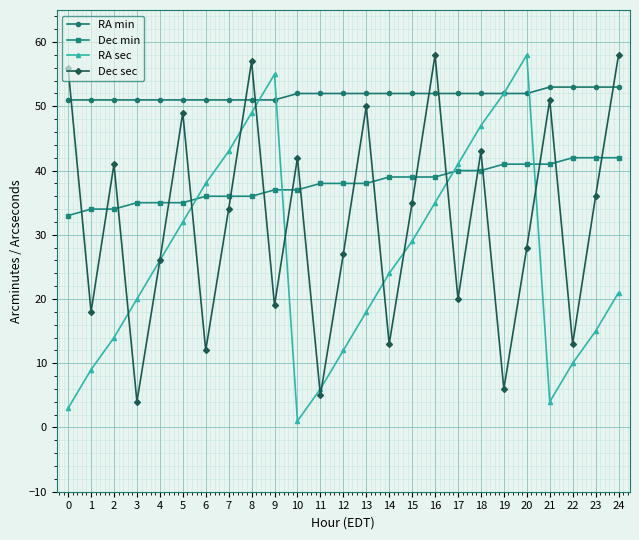

Is the value of Dec min at 8 greater than the value of RA min at 19?

No